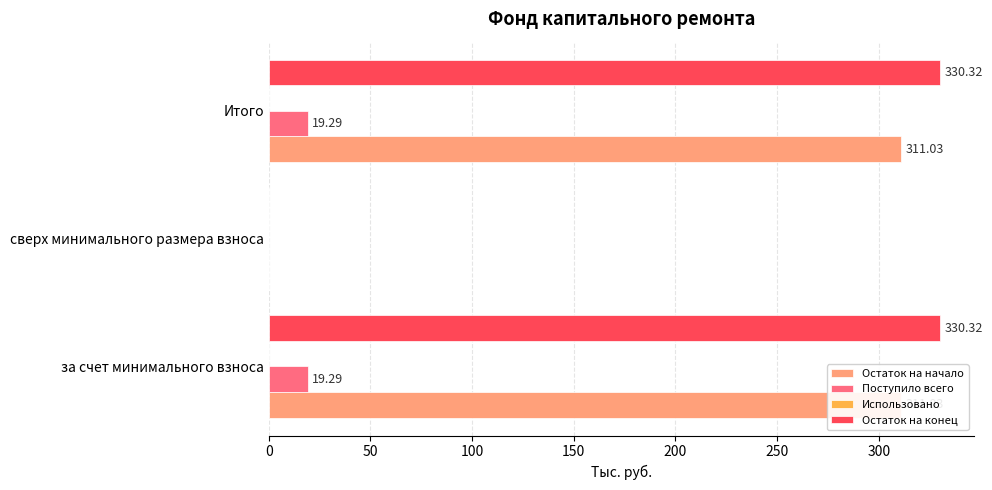

What is the value of the Поступило всего bar at the 3rd from the left?

19.3